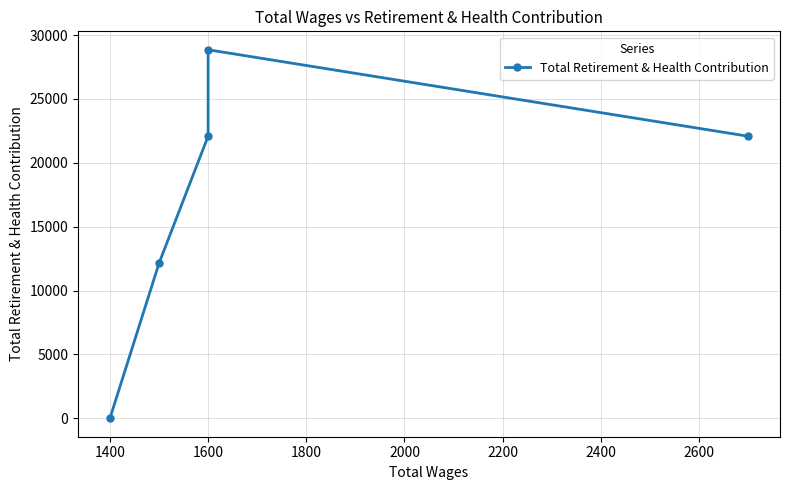

What is the difference between the second highest and second lowest values?

9945